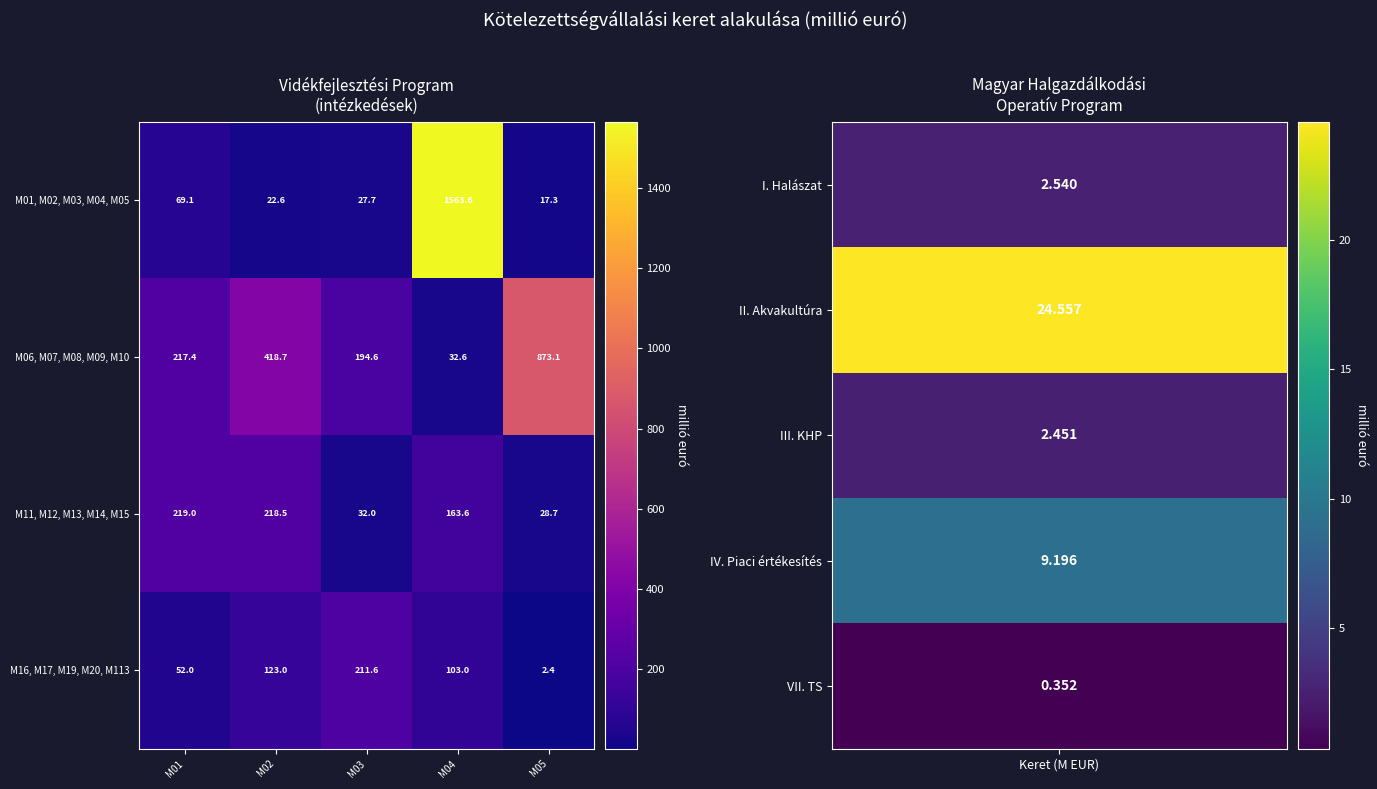

What is the sum of the M11, M12, M13, M14, M15 values at M04 and M05?

192.3